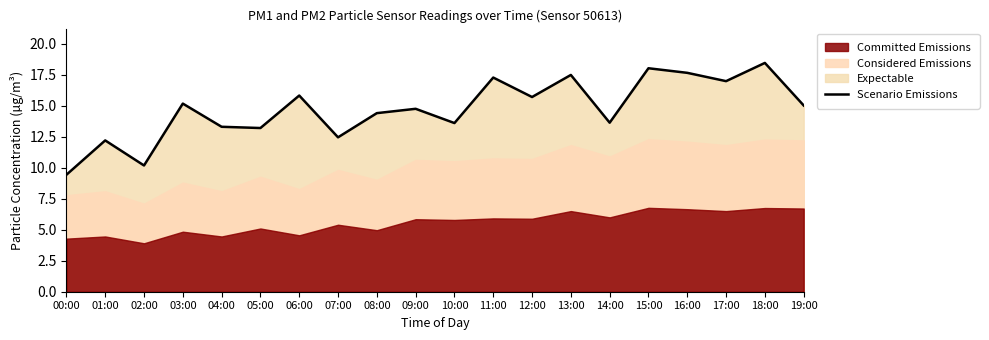

Rank the categories by value from highest to lowest.

18:00, 15:00, 16:00, 13:00, 11:00, 17:00, 06:00, 12:00, 03:00, 19:00, 09:00, 08:00, 14:00, 10:00, 04:00, 05:00, 07:00, 01:00, 02:00, 00:00